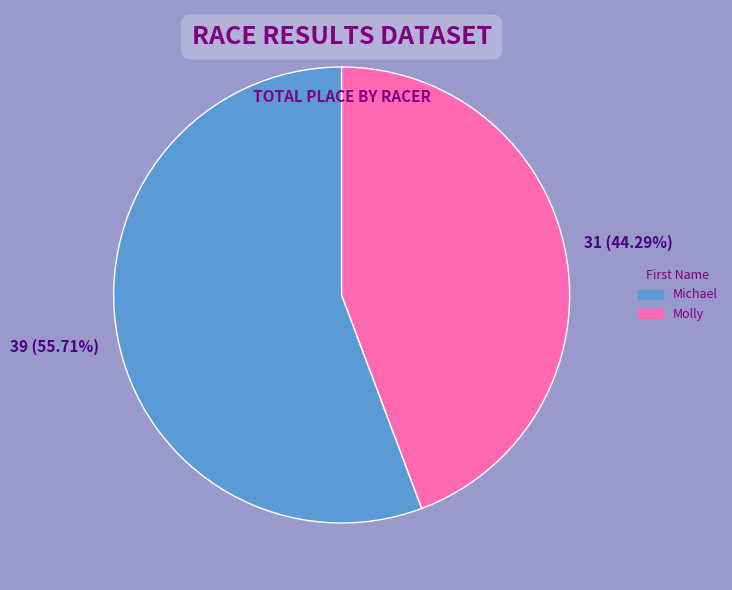

To the nearest percent, what portion does Molly represent?

44%